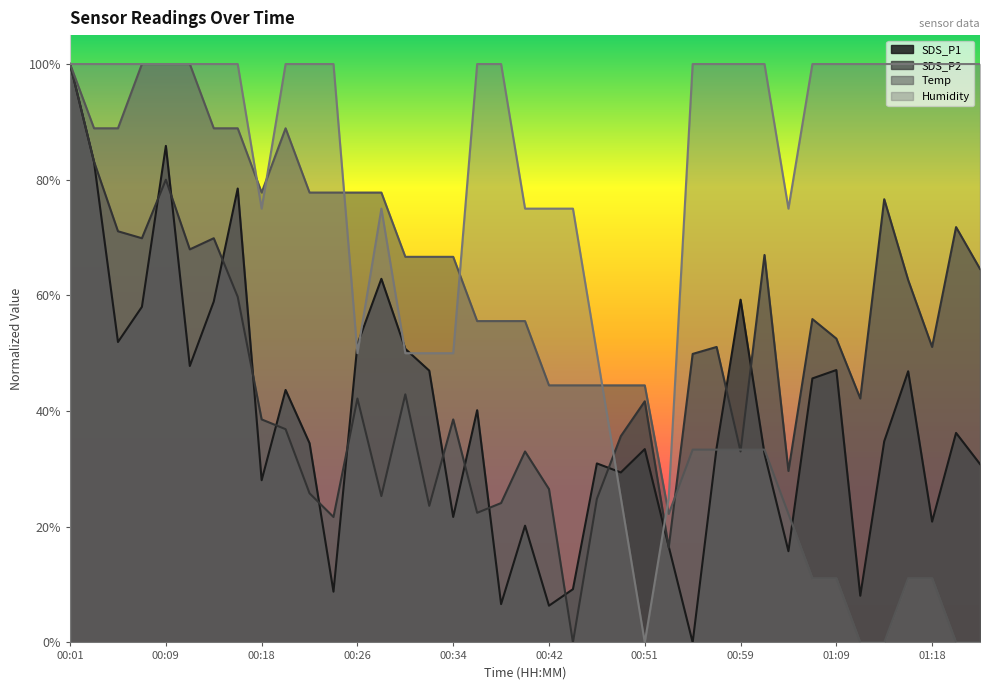

At how many categories does at least one series exceed 16?

39